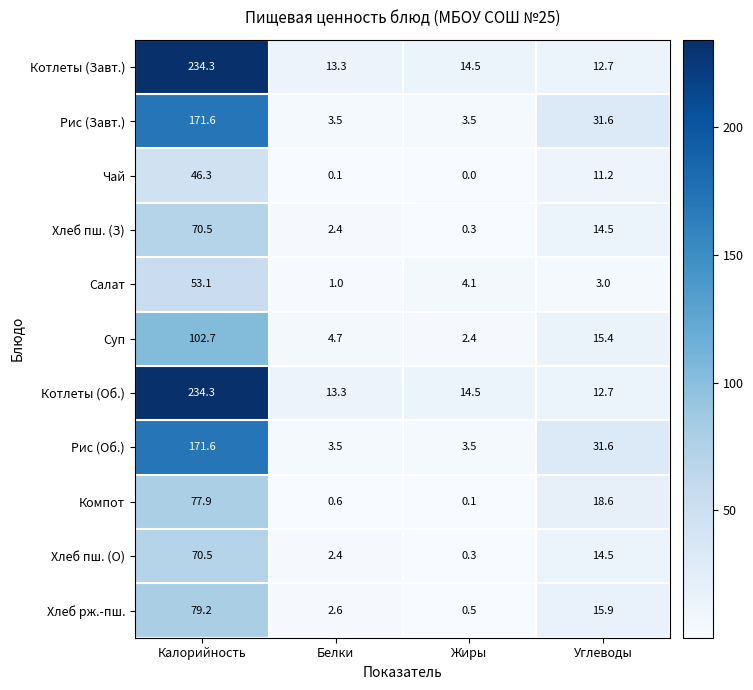

What is the difference between the maximum and minimum values in the Чай series?

46.3